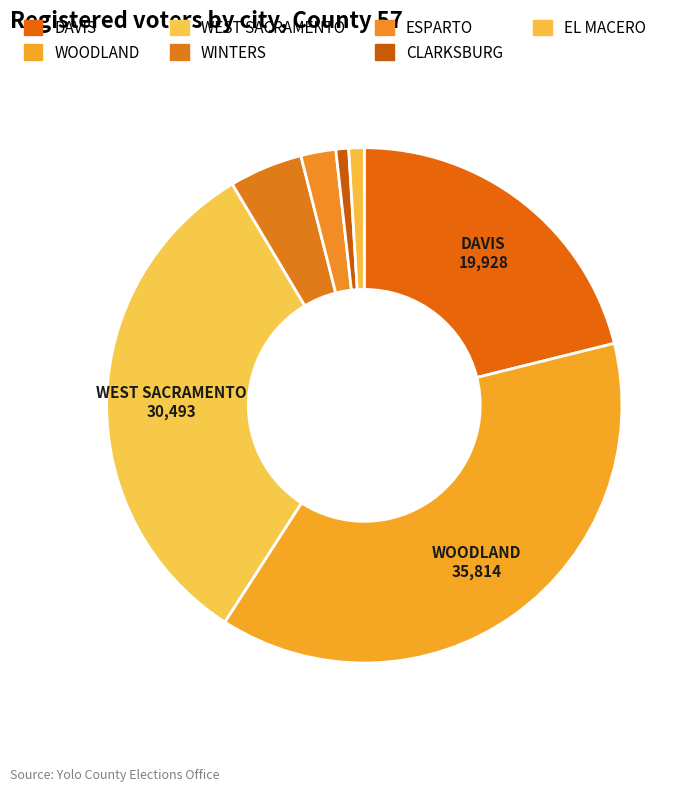

Rank the categories by value from lowest to highest.

CLARKSBURG, EL MACERO, ESPARTO, WINTERS, DAVIS, WEST SACRAMENTO, WOODLAND